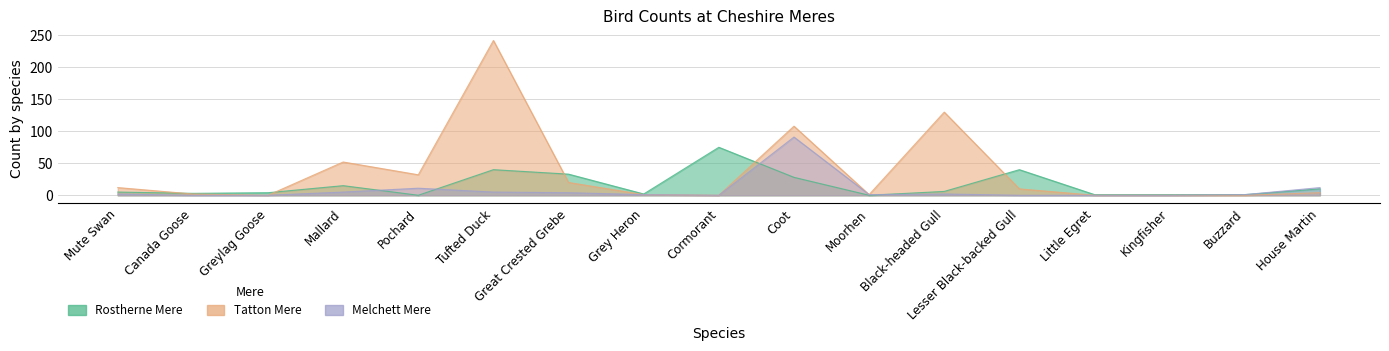

What is the value of the Melchett Mere point at the 1st from the left?

2